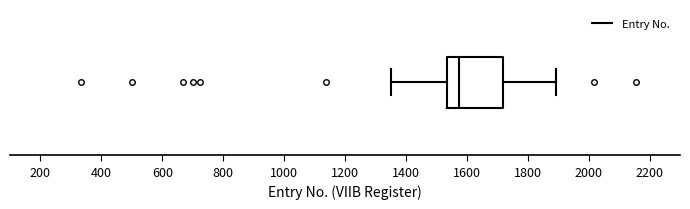

Read this box plot against the x-axis: the position of the median line, the range covered by the box, and the ends of both whiskers. The values are not printed on the chart, so give them approximately, as read against the axis.

median 1580, box 1540 to 1720, whiskers 1360 to 1900